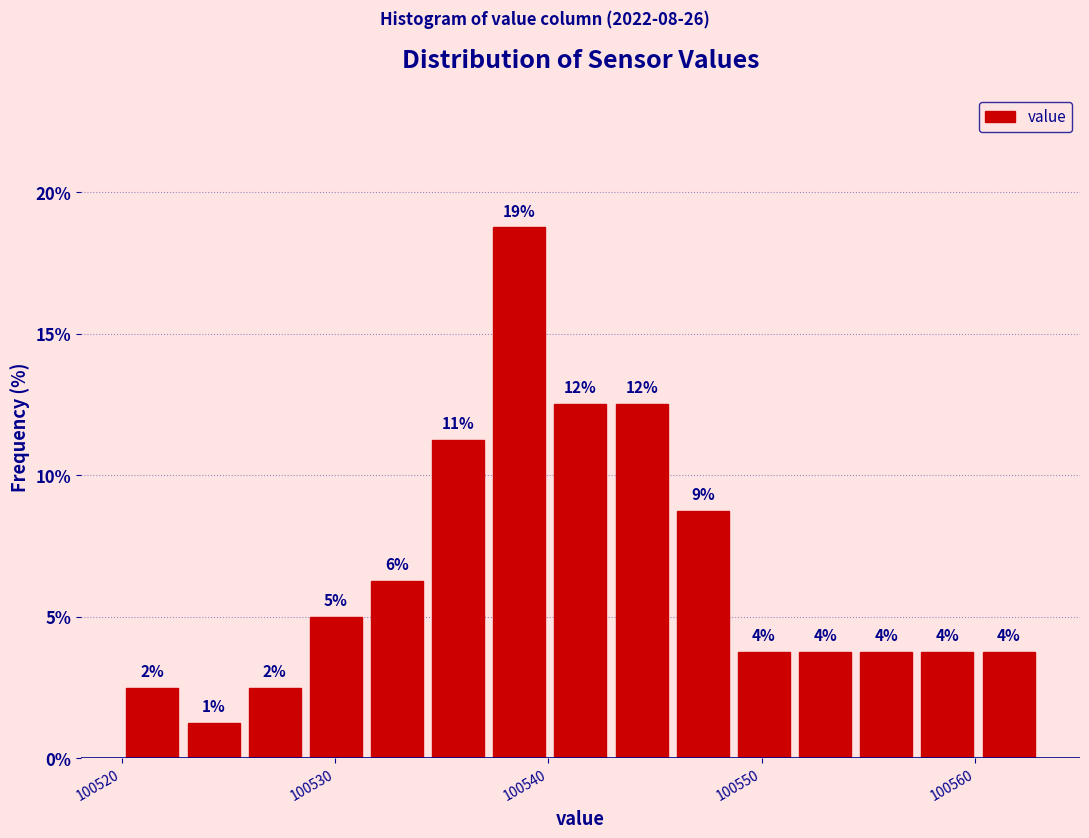

Read against the x-axis, roughly where is the centre of the tallest bar?

100539